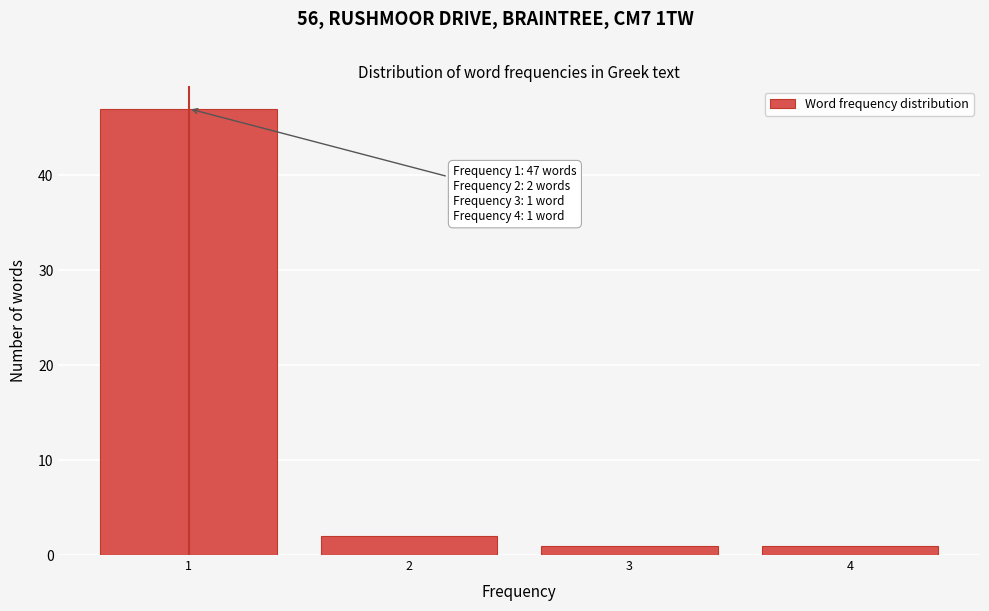

Reading left to right, list all the values displayed in this chart.

1=47	2=2	3=1	4=1